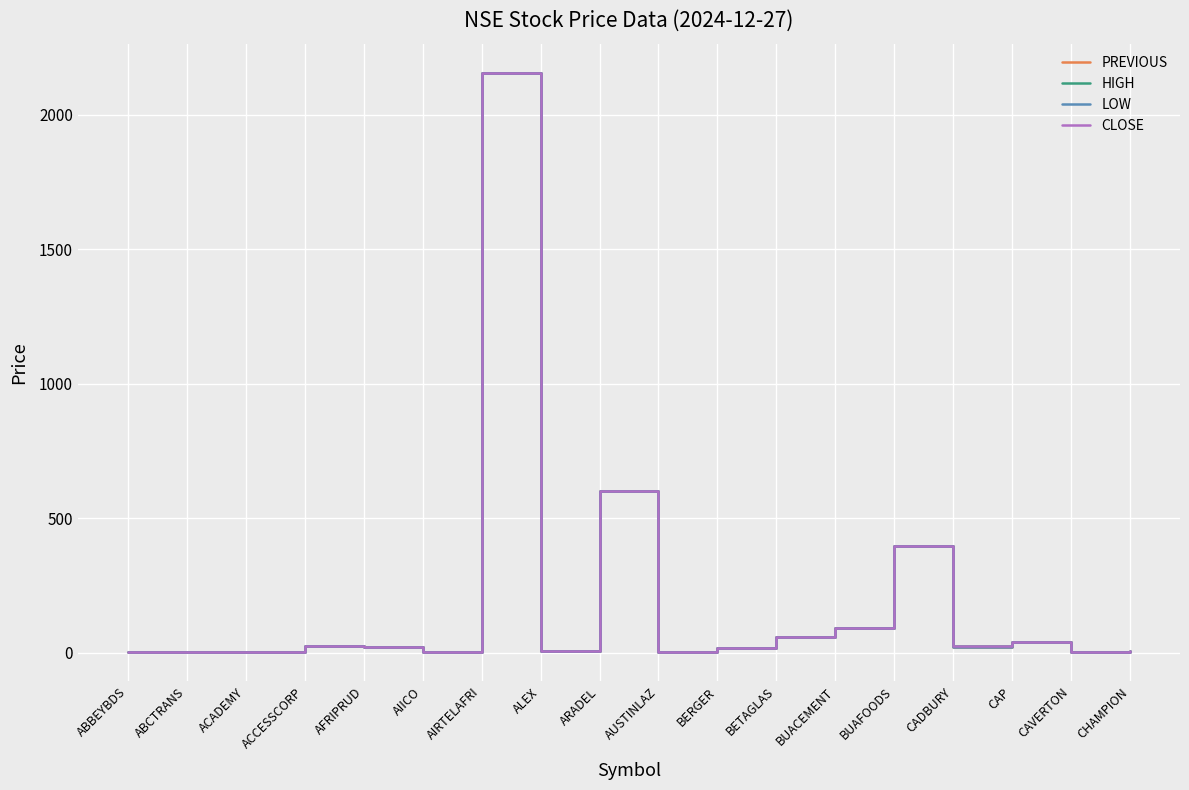

At which category is the sum across all series the highest?

AIRTELAFRI